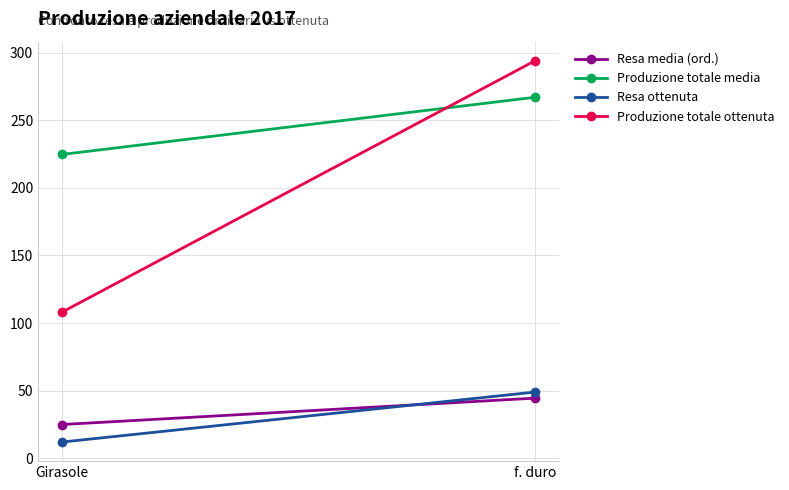

At which label does Resa ottenuta reach its peak?

f. duro